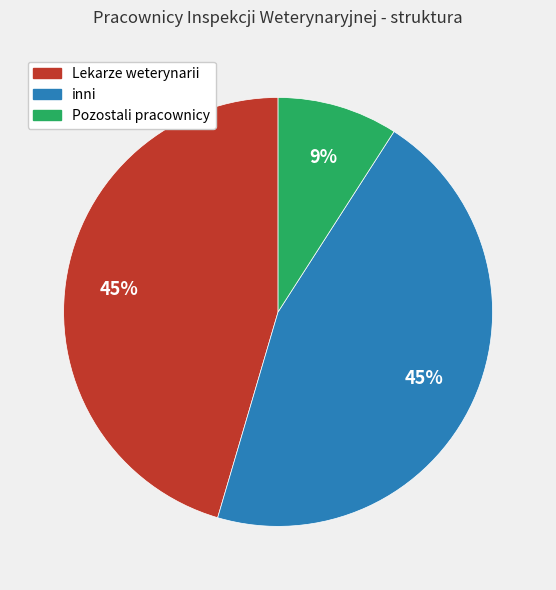

Between inni and Pozostali pracownicy, which is larger?

inni